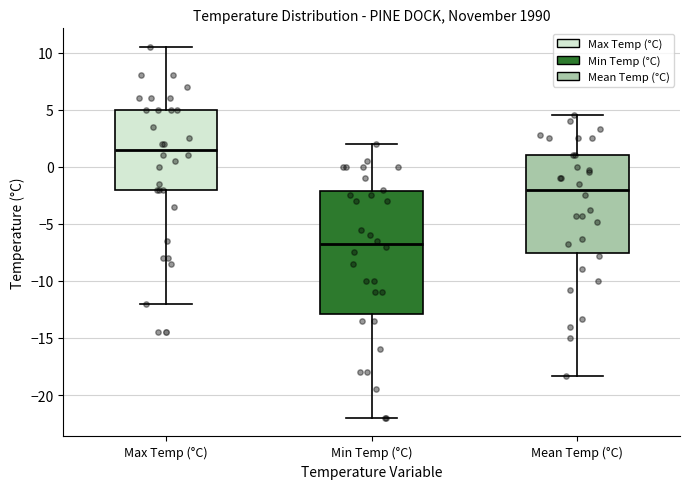

Which box's median line is the lowest?

Min Temp (°C)